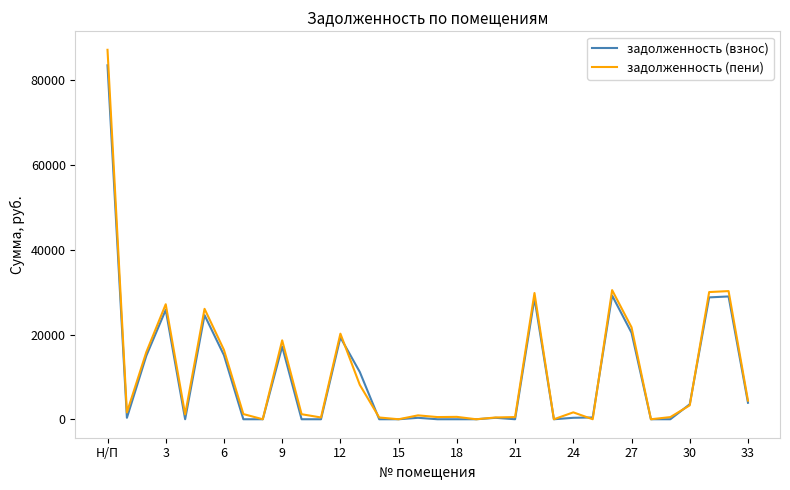

Which series has the widest spread of values?

задолженность (пени)